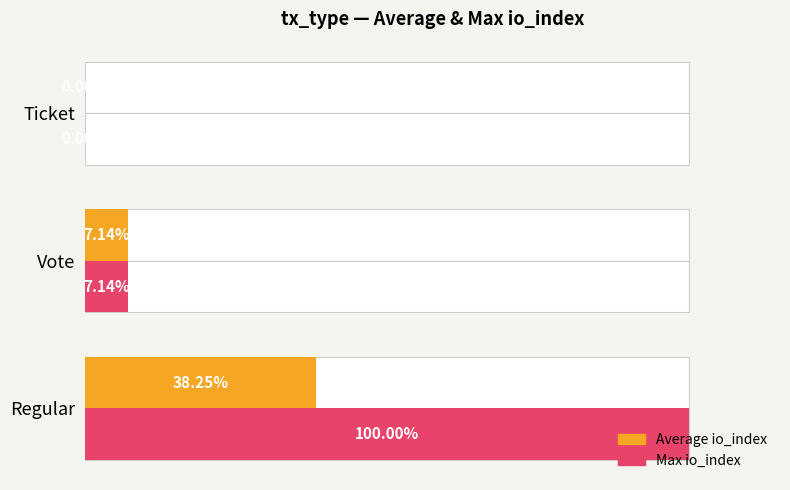

What is the difference between the second highest and minimum values in the Average io_index series?

7.1